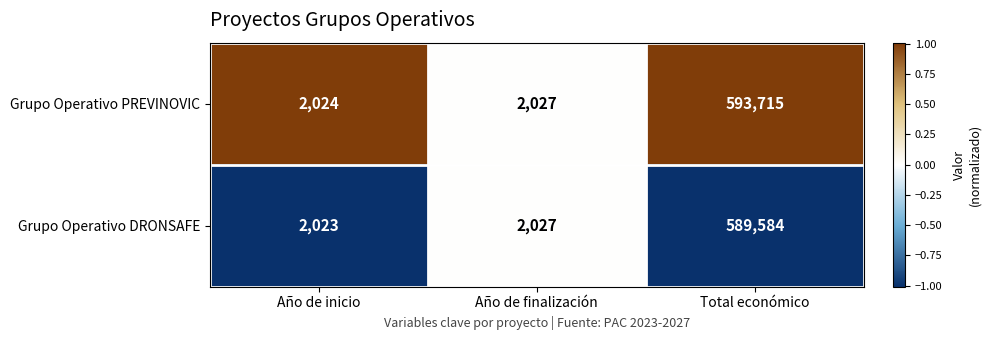

What is the approximate value of Grupo Operativo PREVINOVIC at Año de inicio?

2024